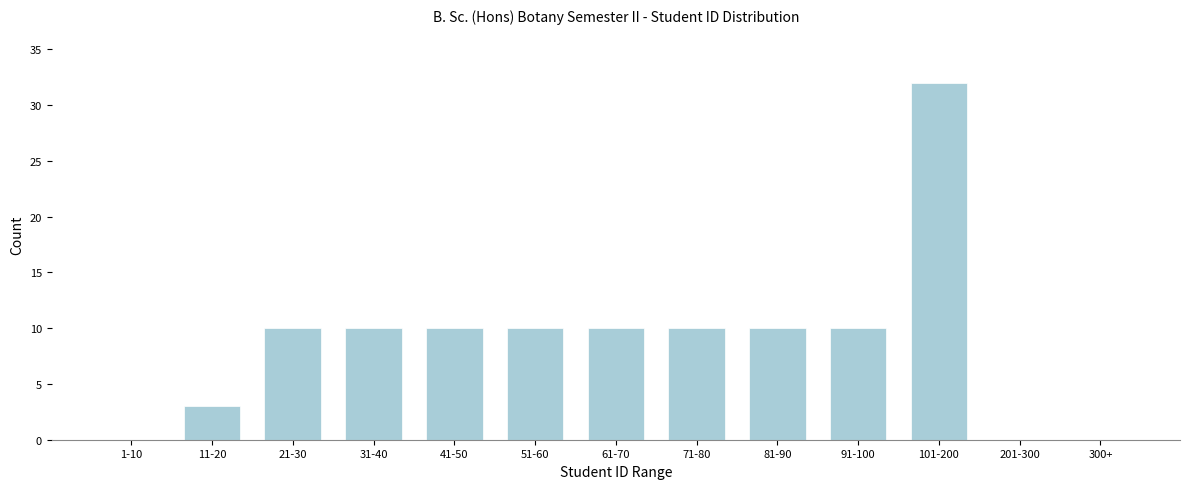

Reading left to right, list all the values displayed in this chart.

1-10=0	11-20=3	21-30=10	31-40=10	41-50=10	51-60=10	61-70=10	71-80=10	81-90=10	91-100=10	101-200=32	201-300=0	300+=0